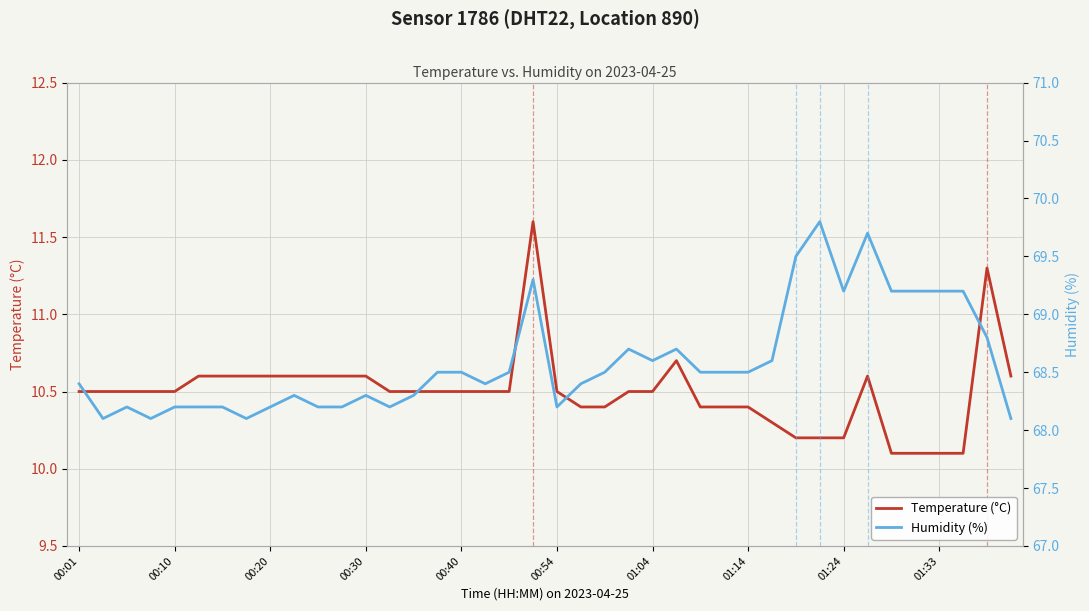

What is the difference between the maximum and second lowest values in the Humidity (%) series?

1.7